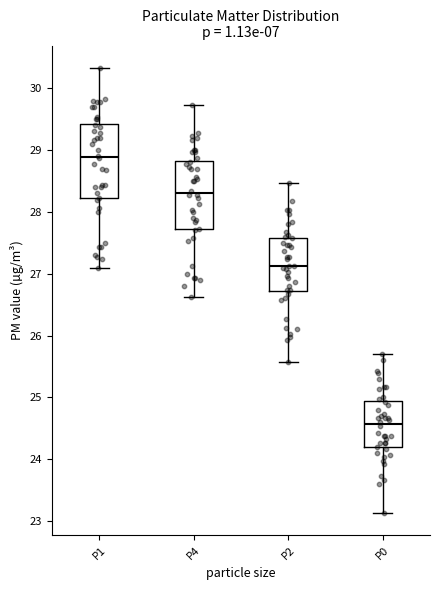

Where does the median line of the box for P2 sit on the y-axis? The values are not printed on the chart, so give them approximately, as read against the axis.

27.1